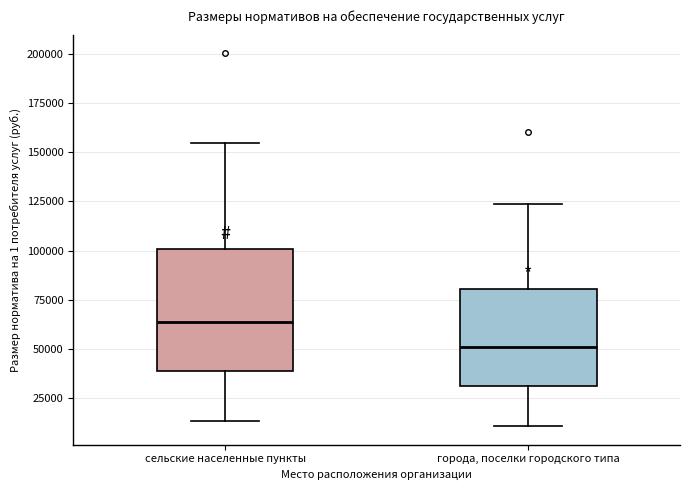

Reading left to right, read every box against the y-axis: the position of its median line, the range the box covers, and the ends of its whiskers. The values are not printed on the chart, so give them approximately, as read against the axis.

сельские населенные пункты: median 65000, box 40000 to 100000, whiskers 15000 to 155000
города, поселки городского типа: median 50000, box 30000 to 80000, whiskers 10000 to 125000